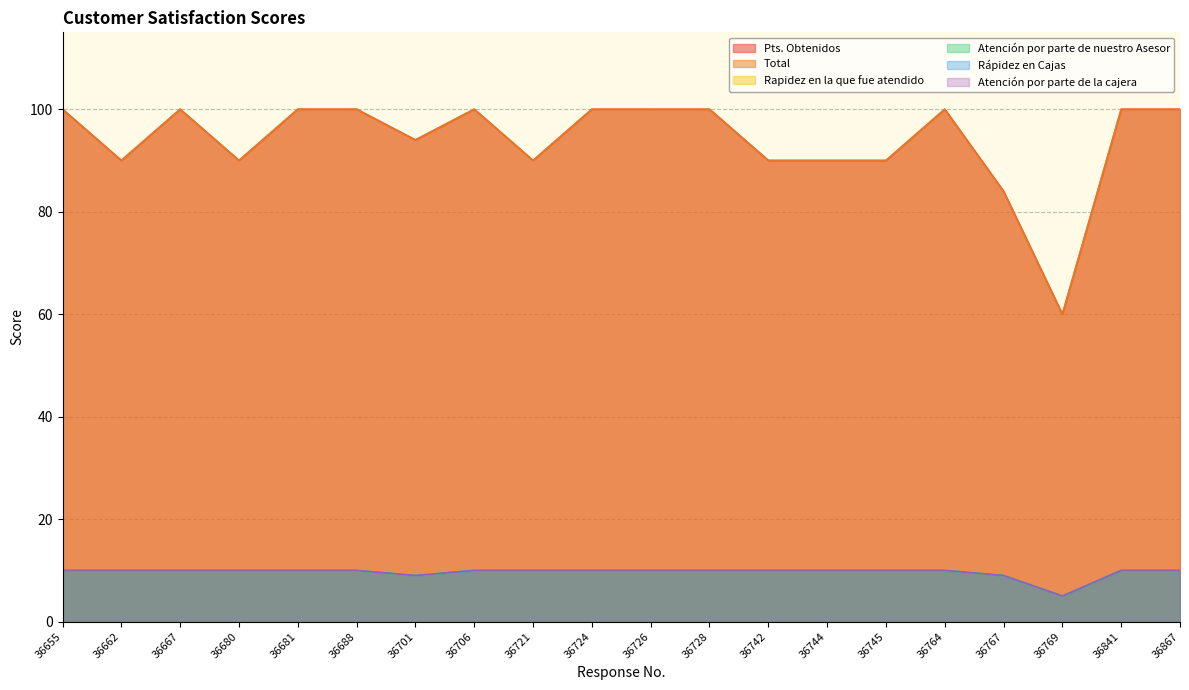

True or false: Atención por parte de nuestro Asesor and Atención por parte de la cajera intersect in this chart.

False